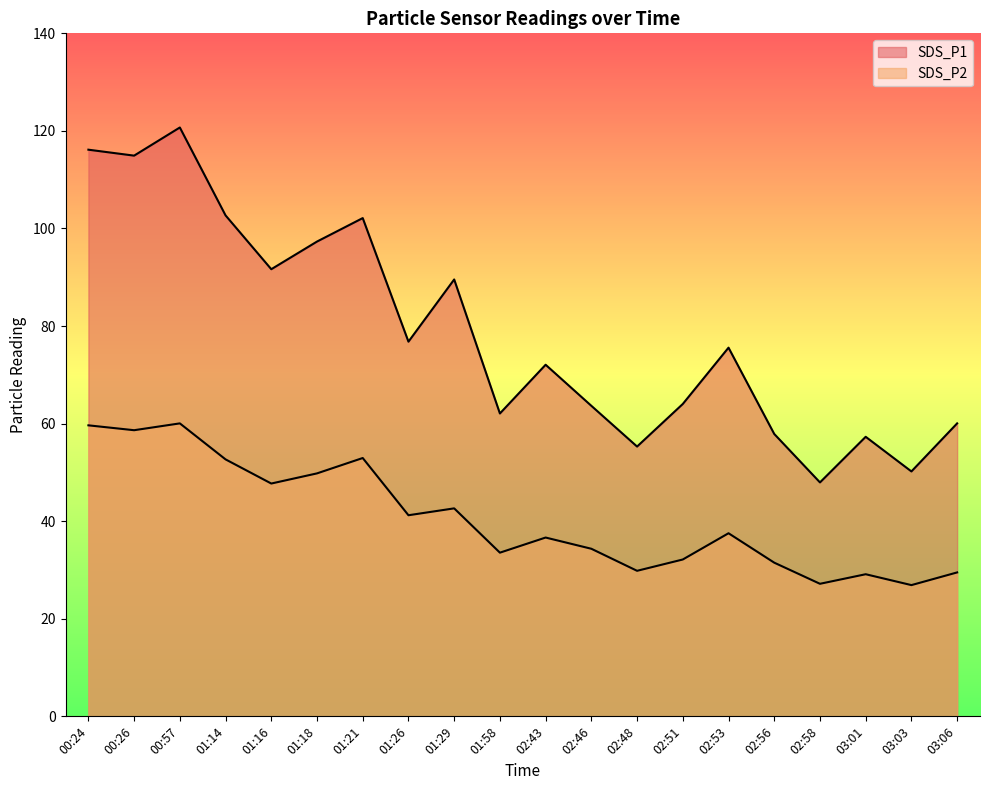

What are all the series names shown in the legend?

SDS_P1, SDS_P2